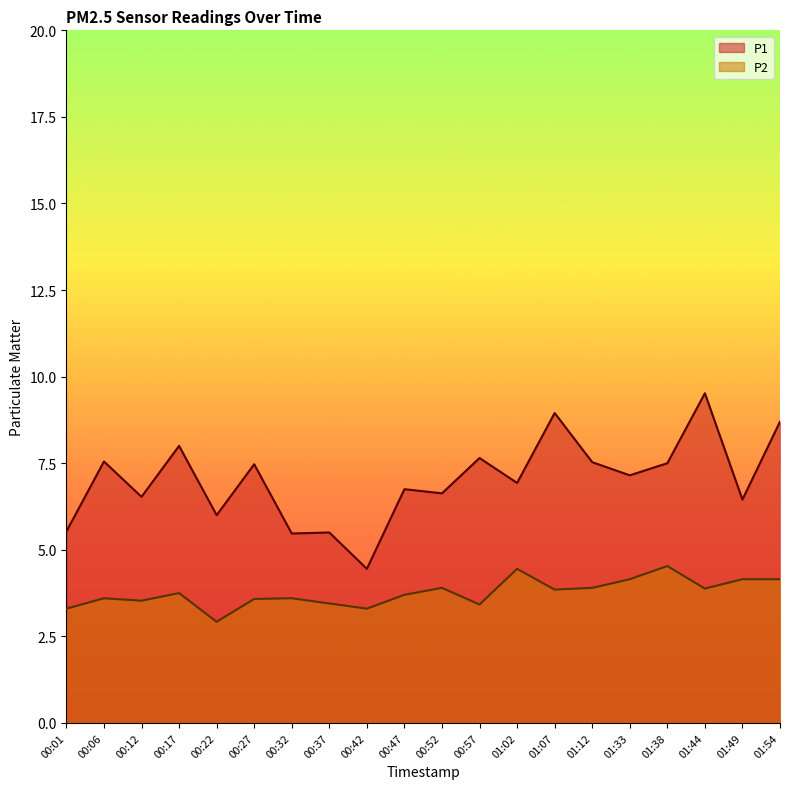

Which has a higher value, 00:47 or 00:42?

00:47